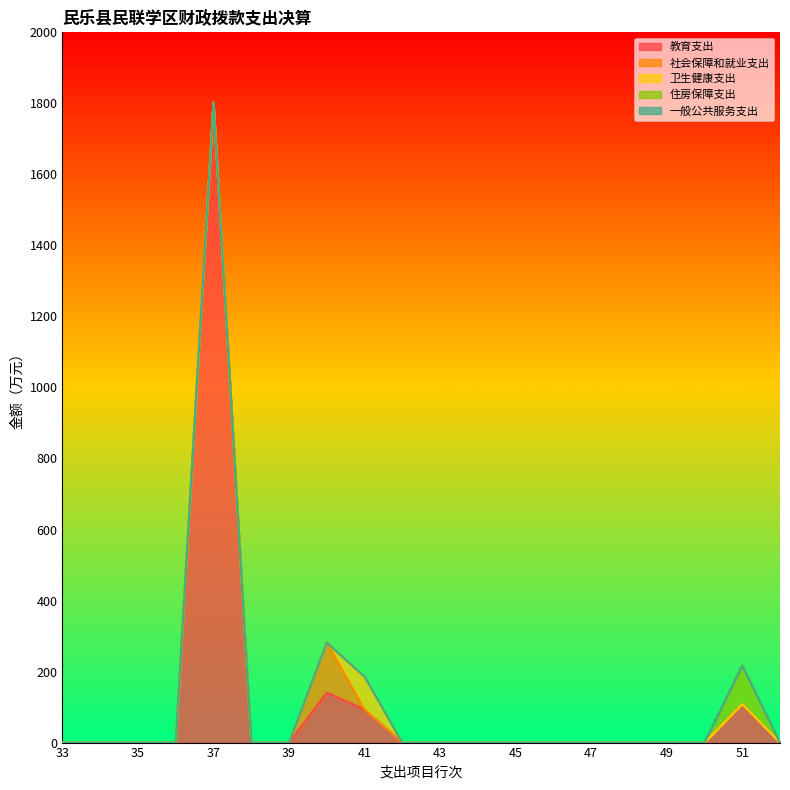

Rank the series at 36 from highest to lowest value.

教育支出, 社会保障和就业支出, 卫生健康支出, 住房保障支出, 一般公共服务支出